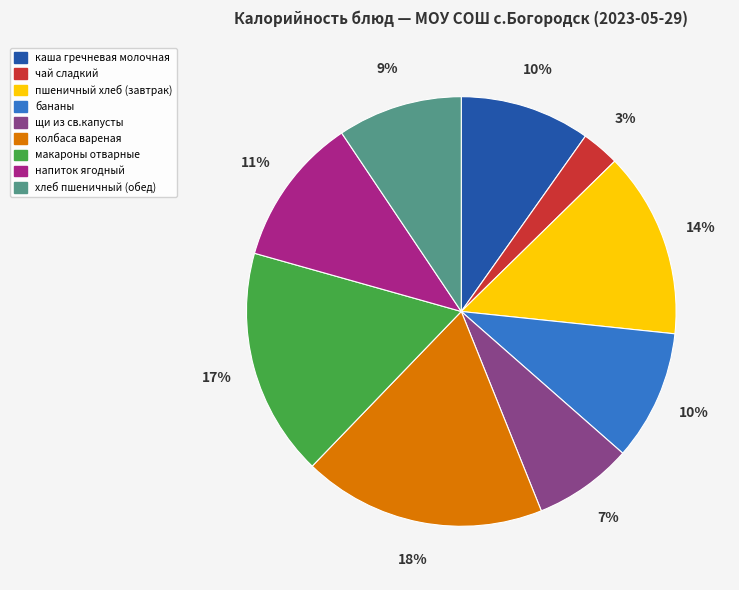

True or false: бананы accounts for 20% of the total.

False